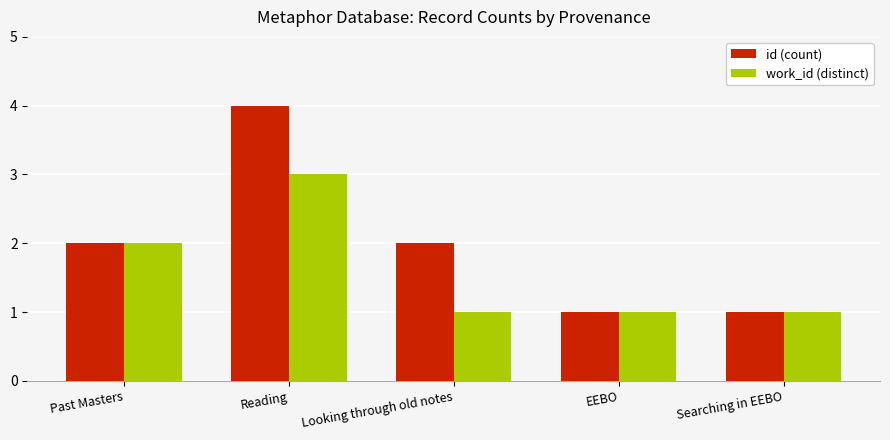

At which category is the sum across all series the highest?

Reading